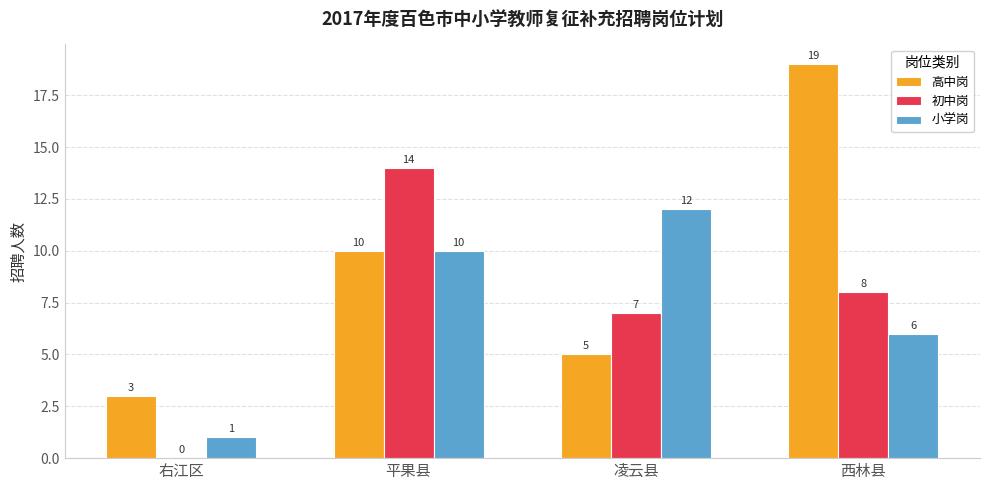

Does the chart contain stacked bars?

No